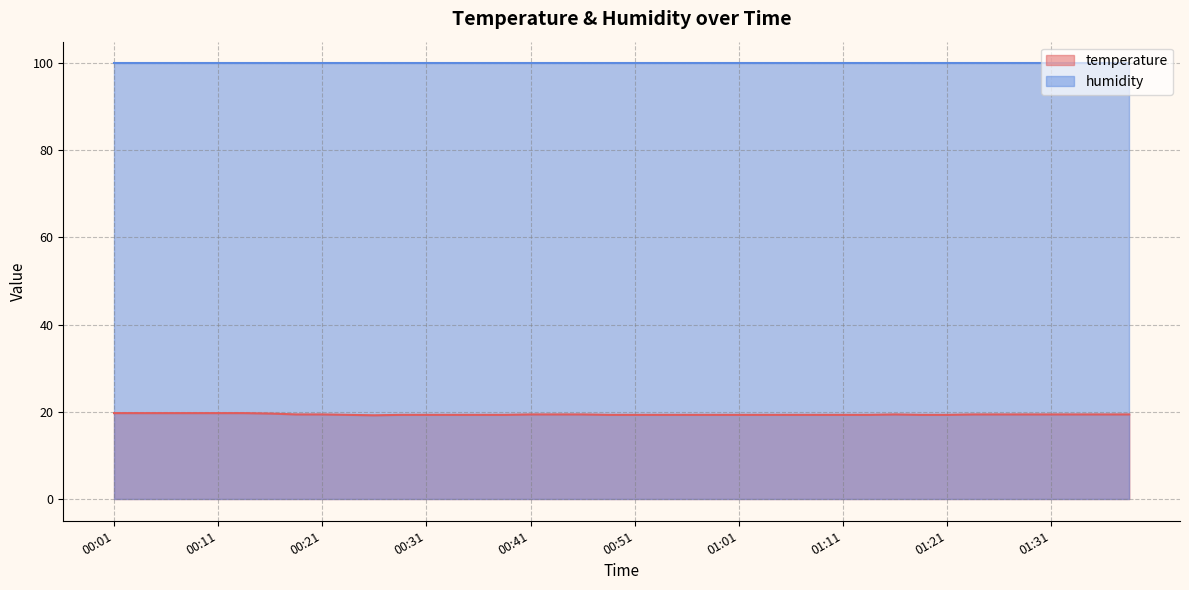

Is it true that the value at 01:08 is 34.6?

False